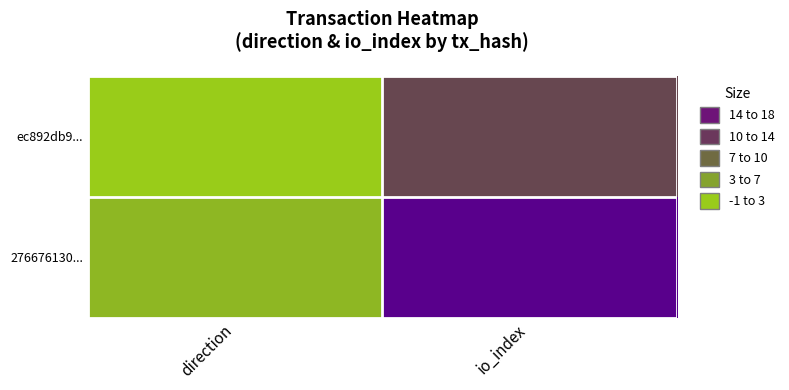

Reading left to right, transcribe all the data shown in this chart.

ec892db9...: direction=-1	io_index=9
276676130...: direction=1	io_index=18